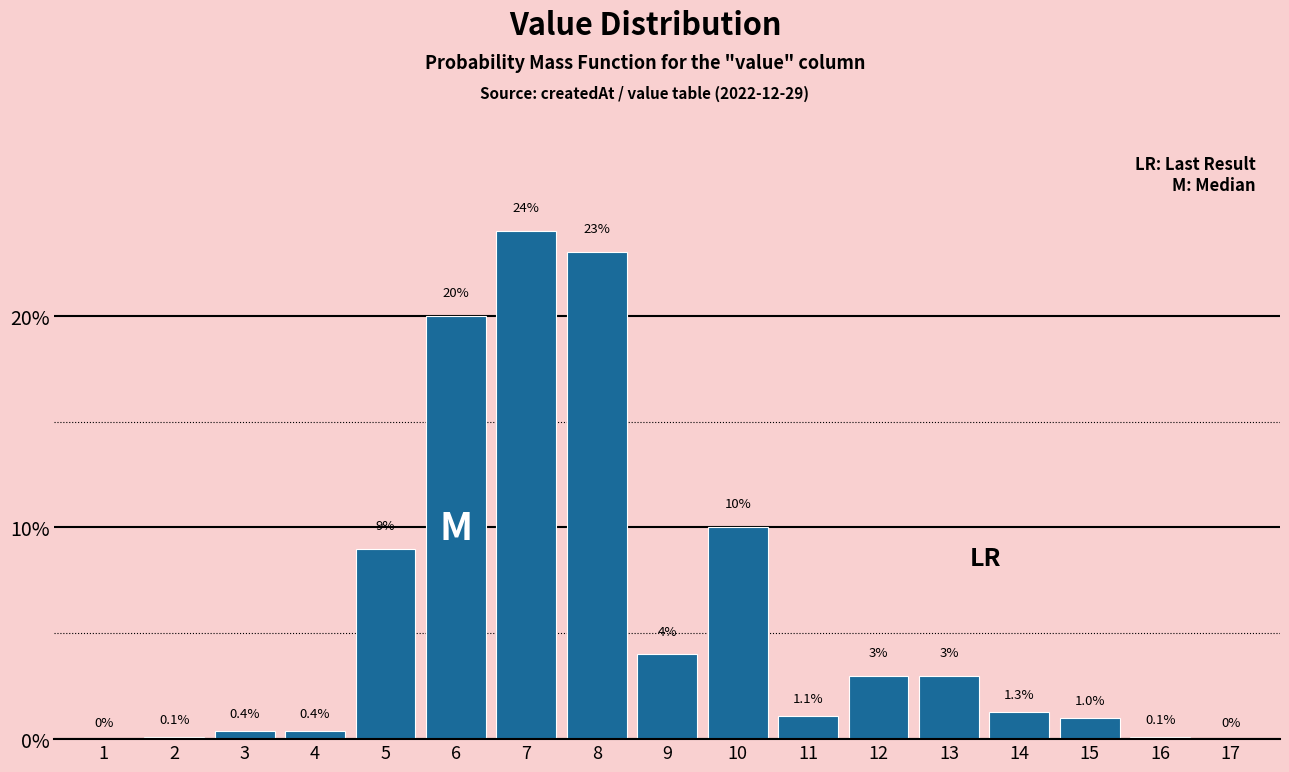

Reading right to left, list all the values displayed in this chart.

17=0.0	16=0.1	15=1.0	14=1.3	13=3.0	12=3.0	11=1.1	10=10.0	9=4.0	8=23.0	7=24.0	6=20.0	5=9.0	4=0.4	3=0.4	2=0.1	1=0.0